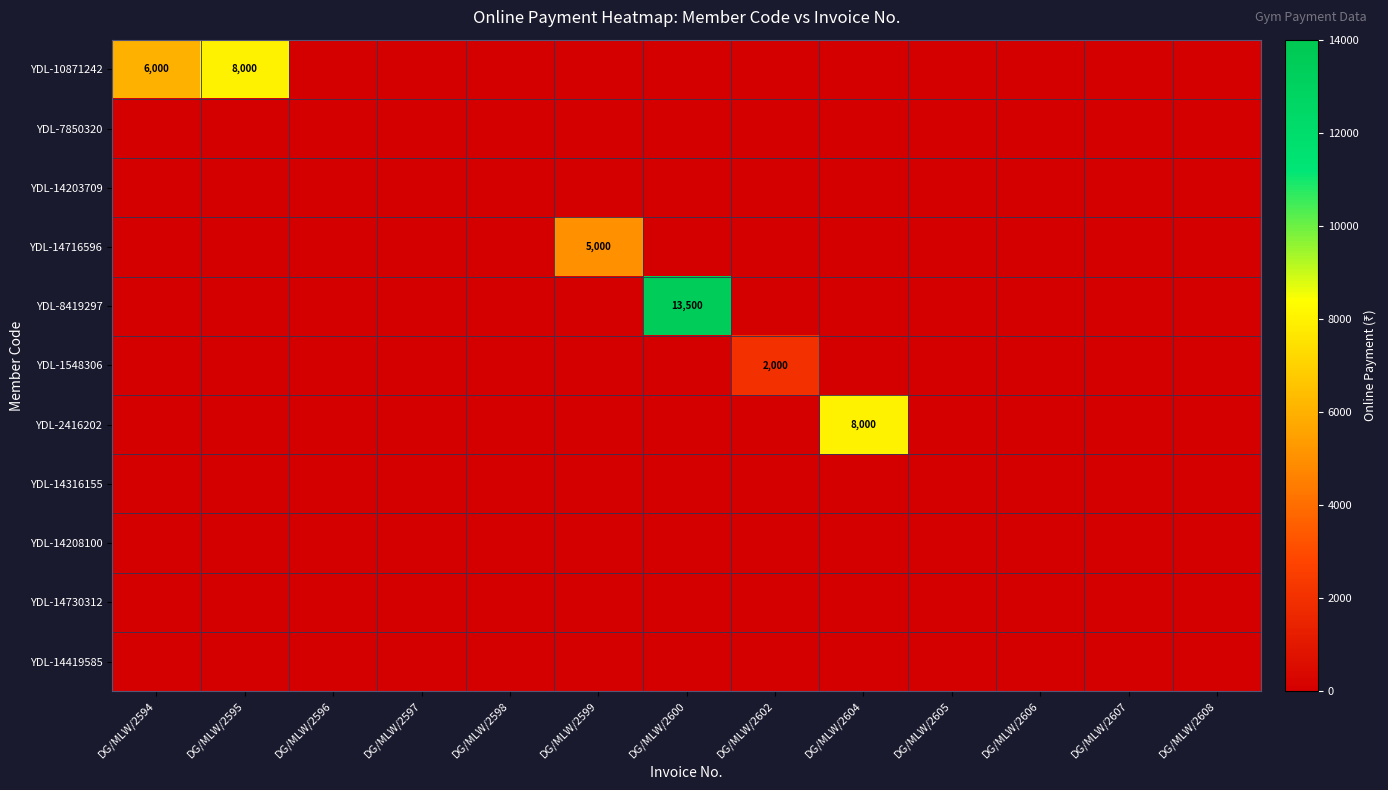

Which series has the largest total across all categories?

YDL-10871242